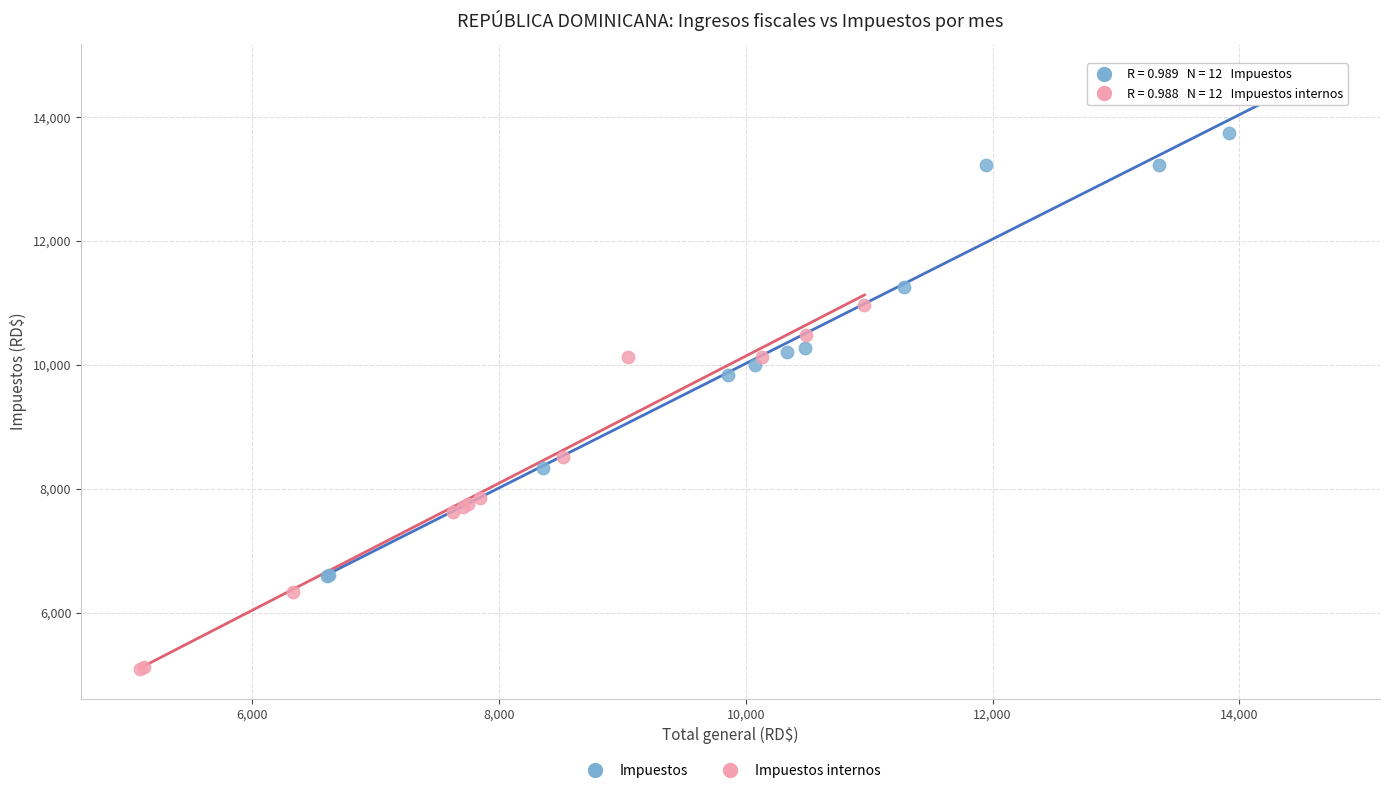

Which series reaches the maximum Y coordinate?

Impuestos